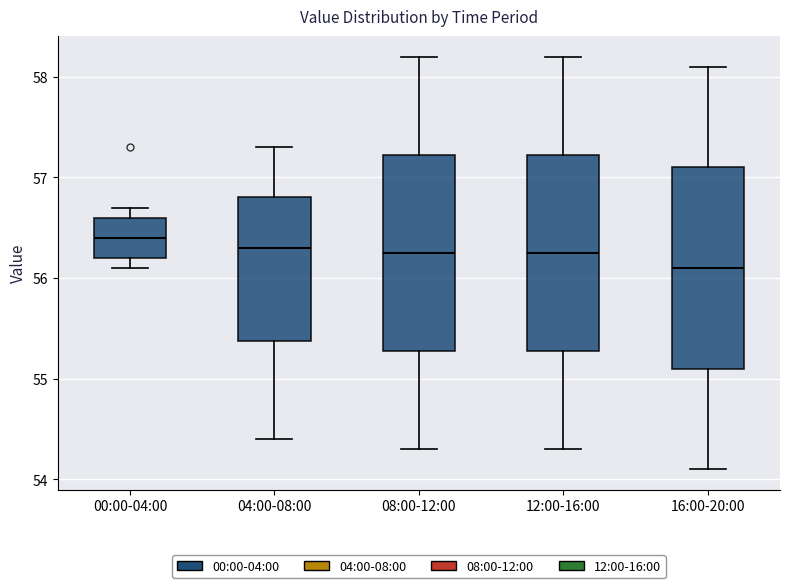

Reading left to right, read every box against the y-axis: the position of its median line, the range the box covers, and the ends of its whiskers. The values are not printed on the chart, so give them approximately, as read against the axis.

00:00-04:00: median 56.4, box 56.2 to 56.6, whiskers 56.1 to 56.7
04:00-08:00: median 56.3, box 55.4 to 56.8, whiskers 54.4 to 57.3
08:00-12:00: median 56.3, box 55.3 to 57.2, whiskers 54.3 to 58.2
12:00-16:00: median 56.3, box 55.3 to 57.2, whiskers 54.3 to 58.2
16:00-20:00: median 56.1, box 55.1 to 57.1, whiskers 54.1 to 58.1